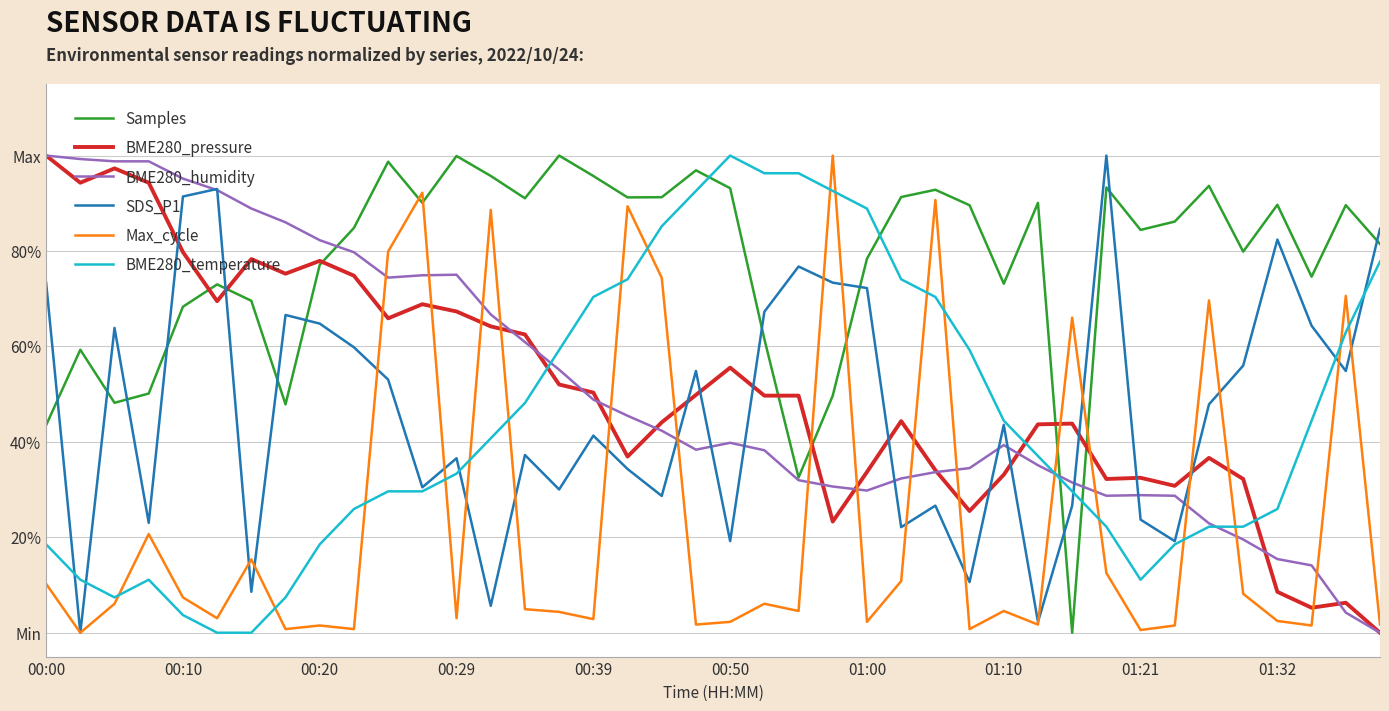

What are all the series names shown in the legend?

Samples, BME280_pressure, BME280_humidity, SDS_P1, Max_cycle, BME280_temperature